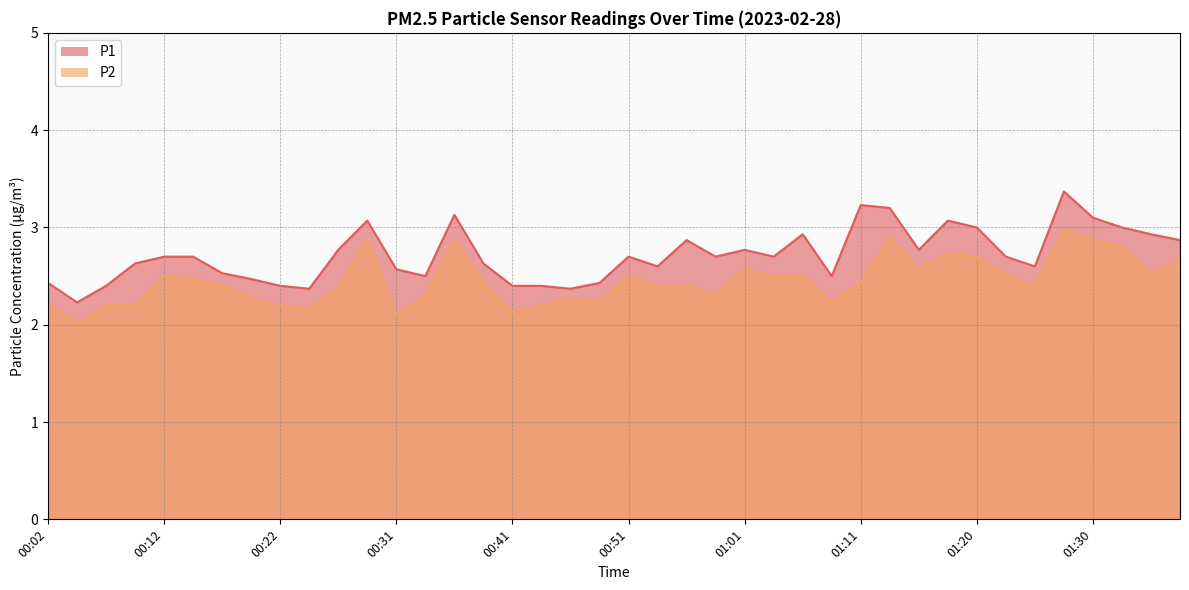

What position from the right is 00:53?

19